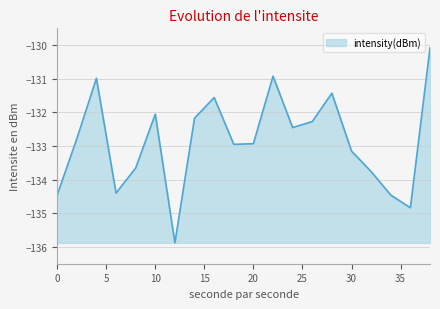

What is the greatest value displayed?

-130.1